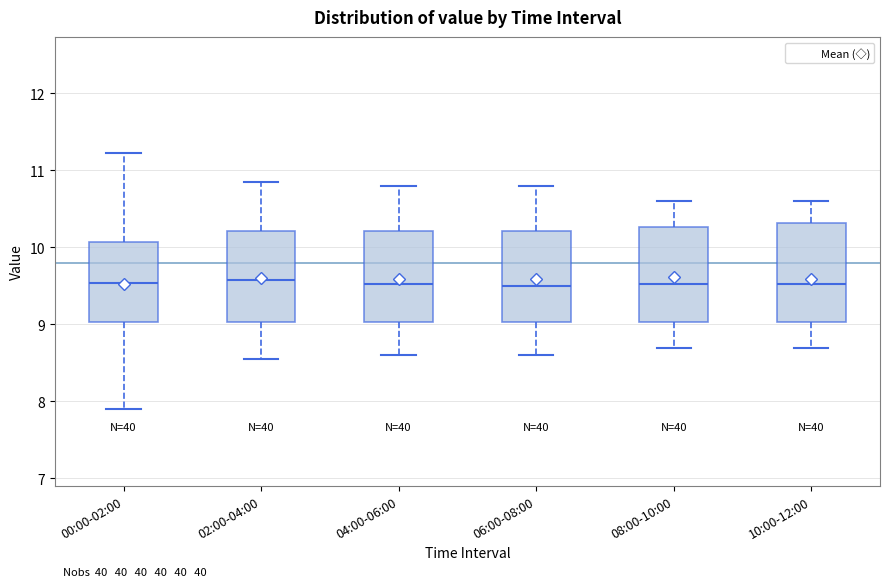

Reading left to right, read every box against the y-axis: the position of its median line, the range the box covers, and the ends of its whiskers. The values are not printed on the chart, so give them approximately, as read against the axis.

00:00-02:00: median 9.5, box 9.0 to 10.1, whiskers 7.9 to 11.2
02:00-04:00: median 9.6, box 9.0 to 10.2, whiskers 8.6 to 10.9
04:00-06:00: median 9.5, box 9.0 to 10.2, whiskers 8.6 to 10.8
06:00-08:00: median 9.5, box 9.0 to 10.2, whiskers 8.6 to 10.8
08:00-10:00: median 9.5, box 9.0 to 10.3, whiskers 8.7 to 10.6
10:00-12:00: median 9.5, box 9.0 to 10.3, whiskers 8.7 to 10.6